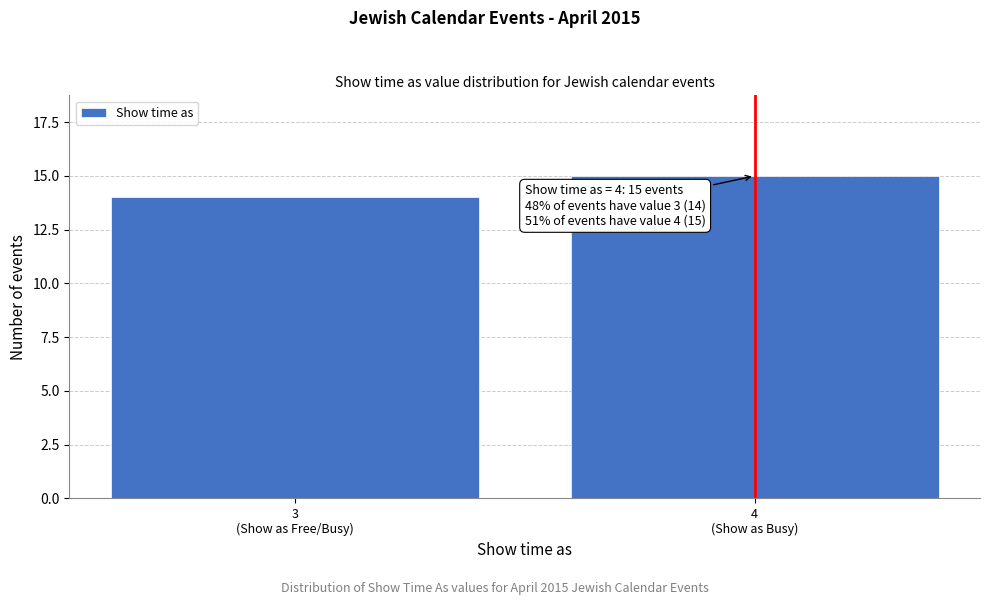

Reading right to left, transcribe all the data shown in this chart.

15	14